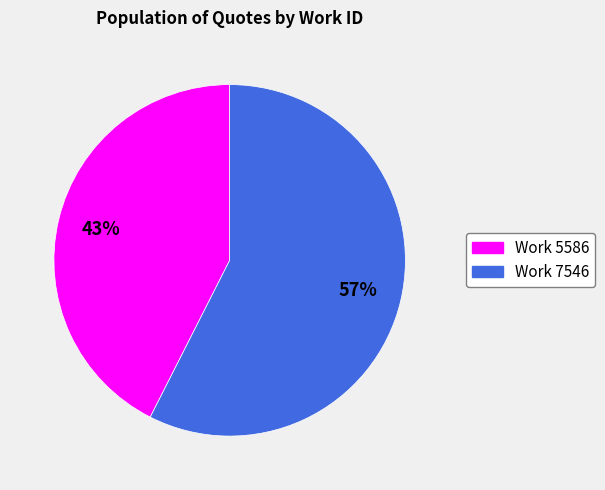

The Work 7546 slice represents 64% of the pie. True or false?

False